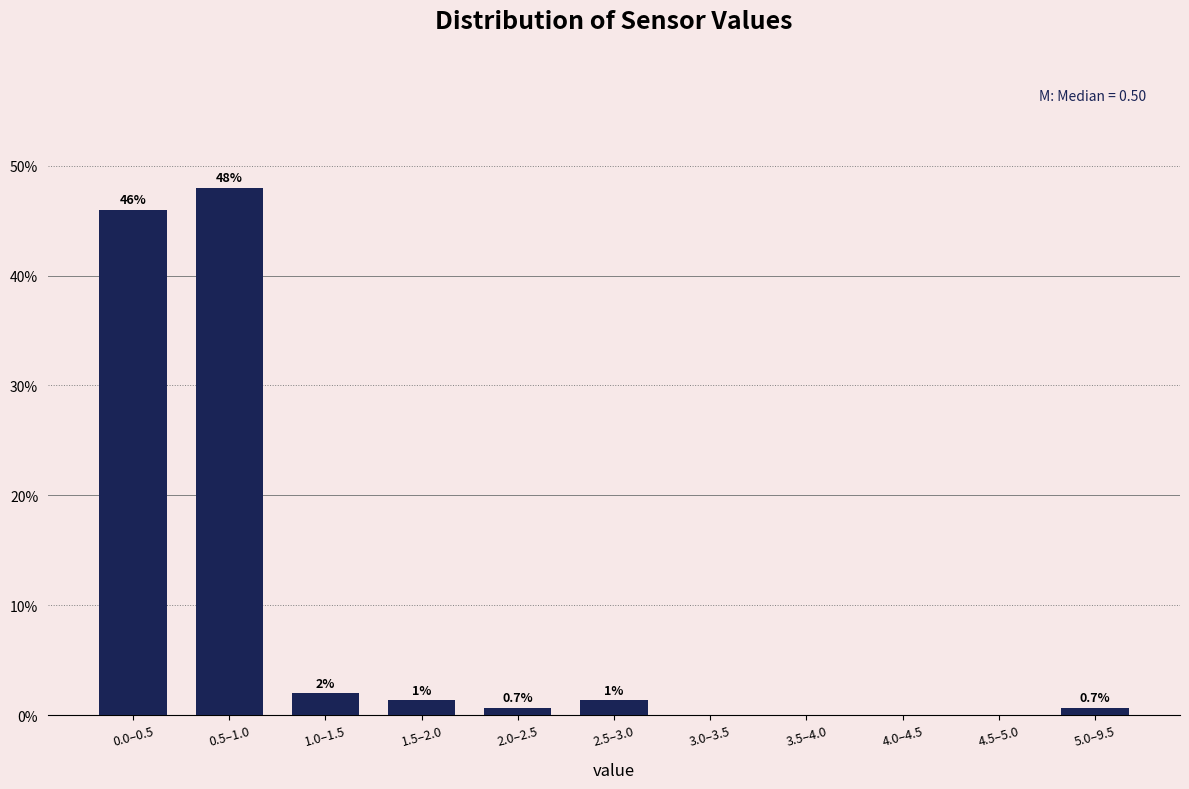

What is the greatest value displayed?

48.0